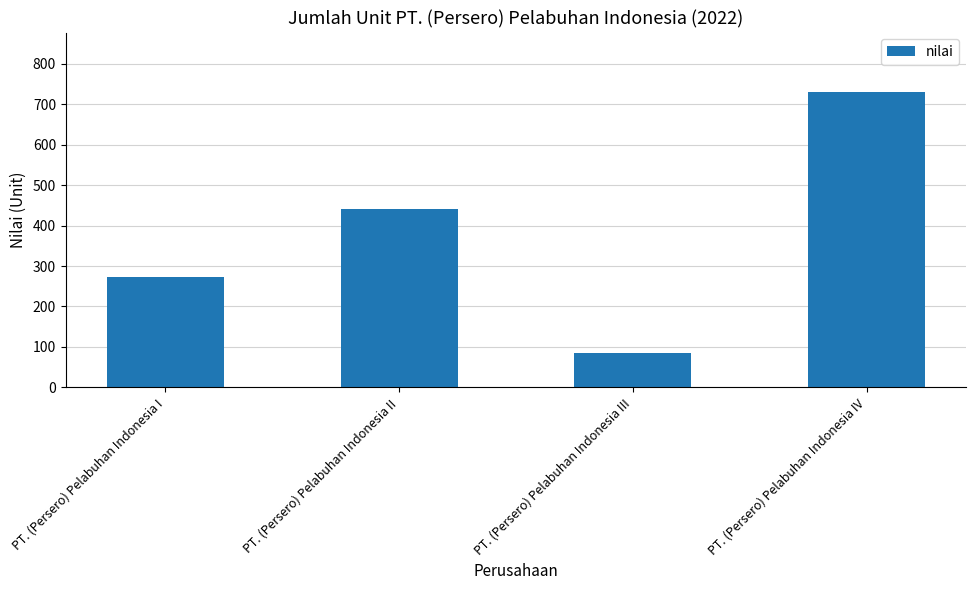

Are the bars grouped side by side (vs. stacked)?

No